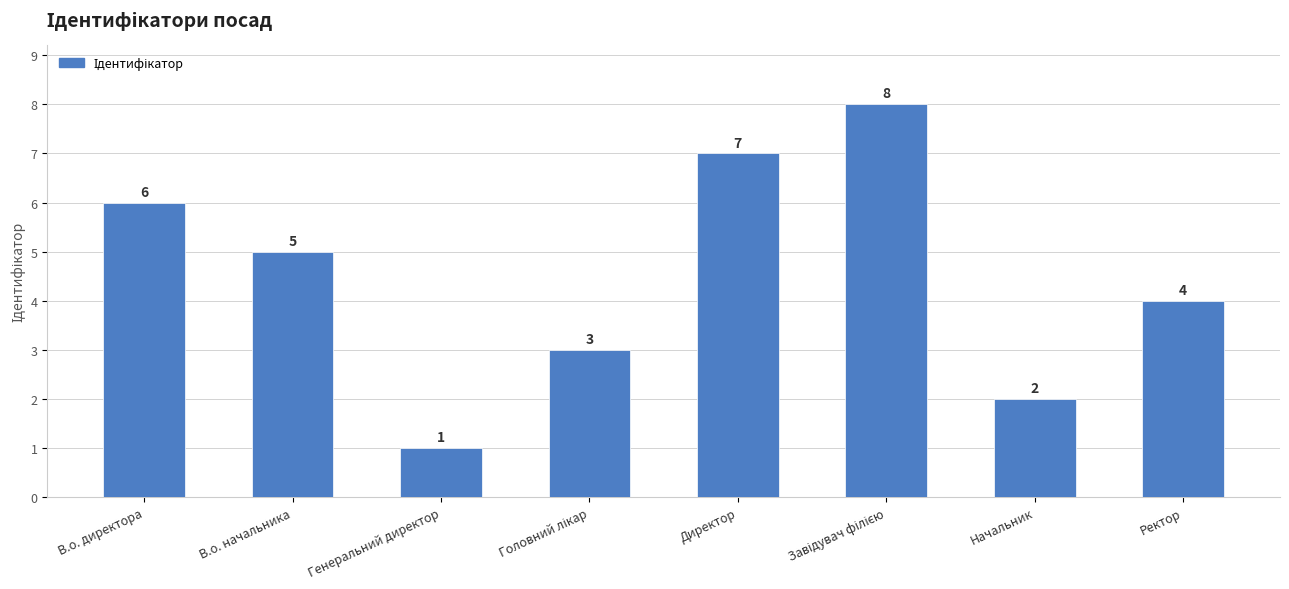

The chart shows a value of 7 at Директор. True or false?

True